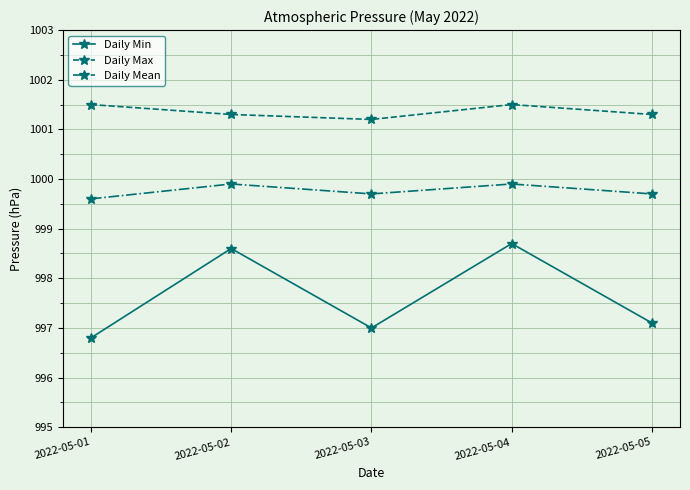

Which series has the largest total across all categories?

Daily Max